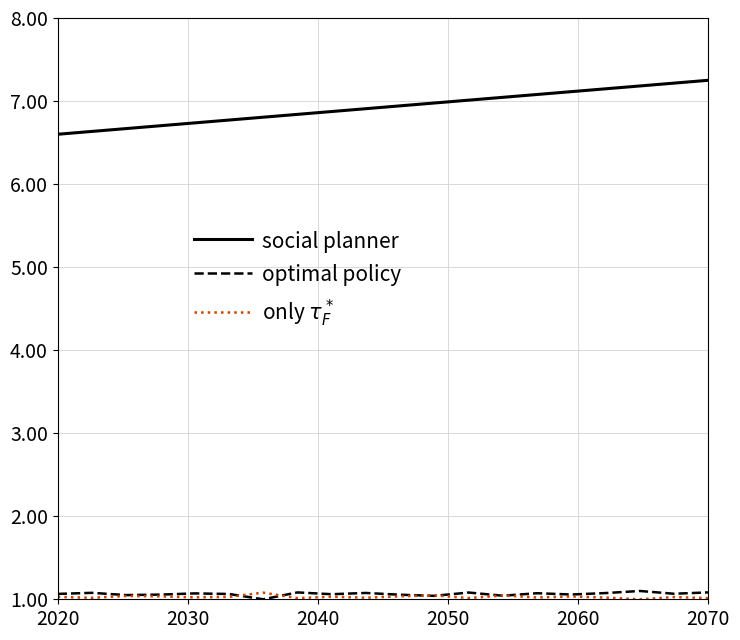

Which series has the largest range (max minus min)?

social planner